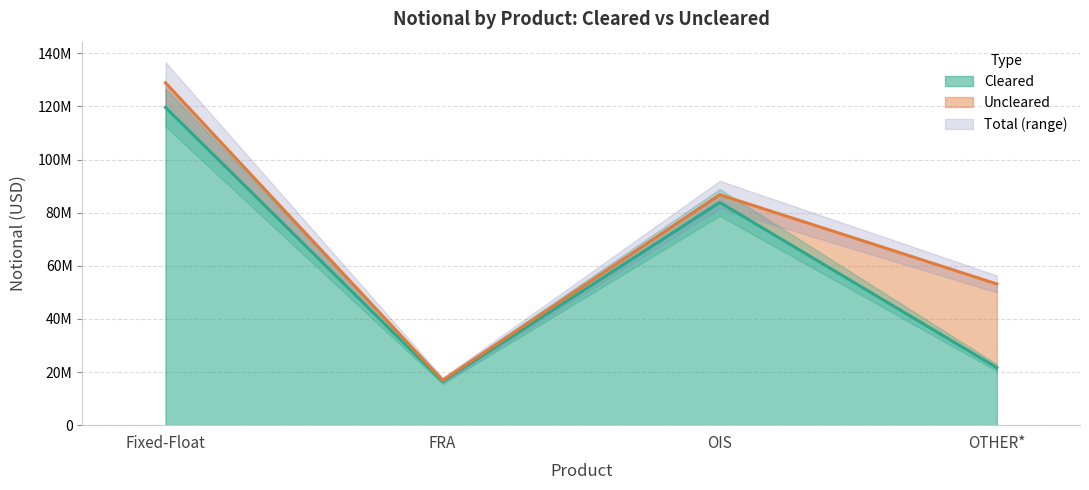

What is the label of the 1st point from the right?

OTHER*